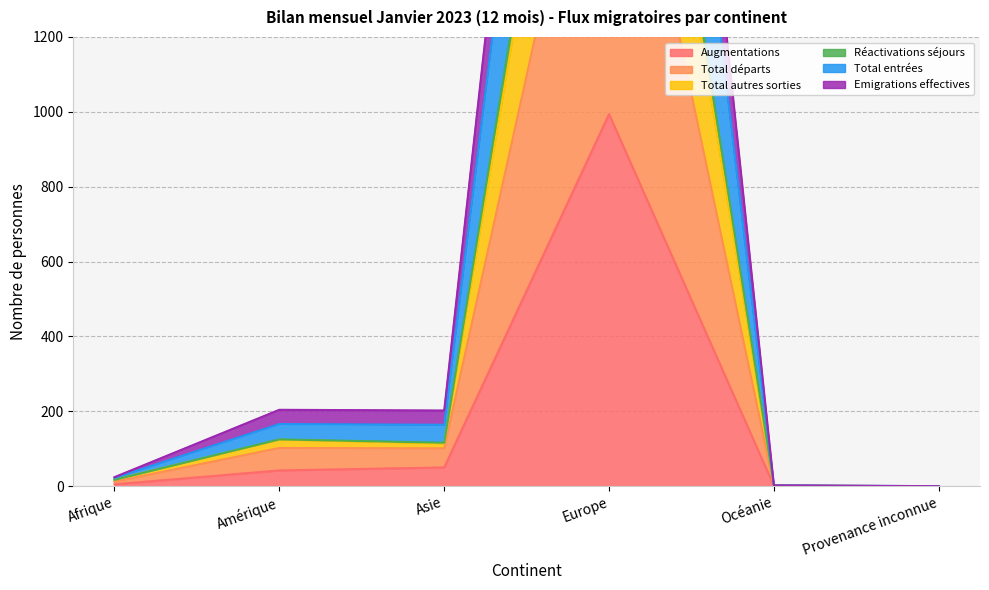

What is the sum of all Total autres sorties values?

3086